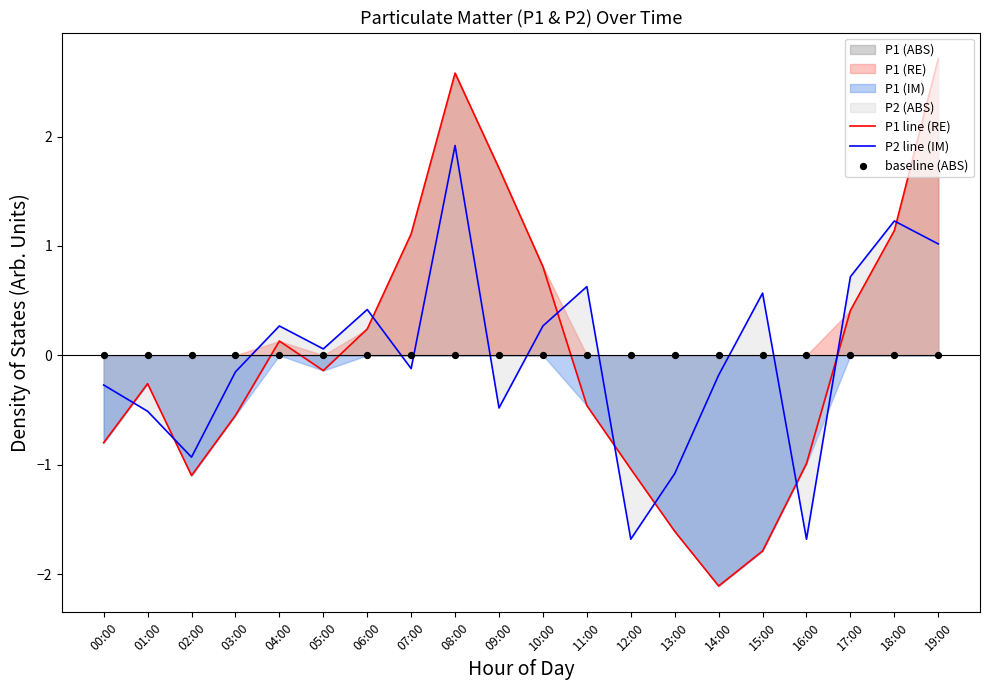

Which series has the widest spread of Y values?

P1 line (RE)